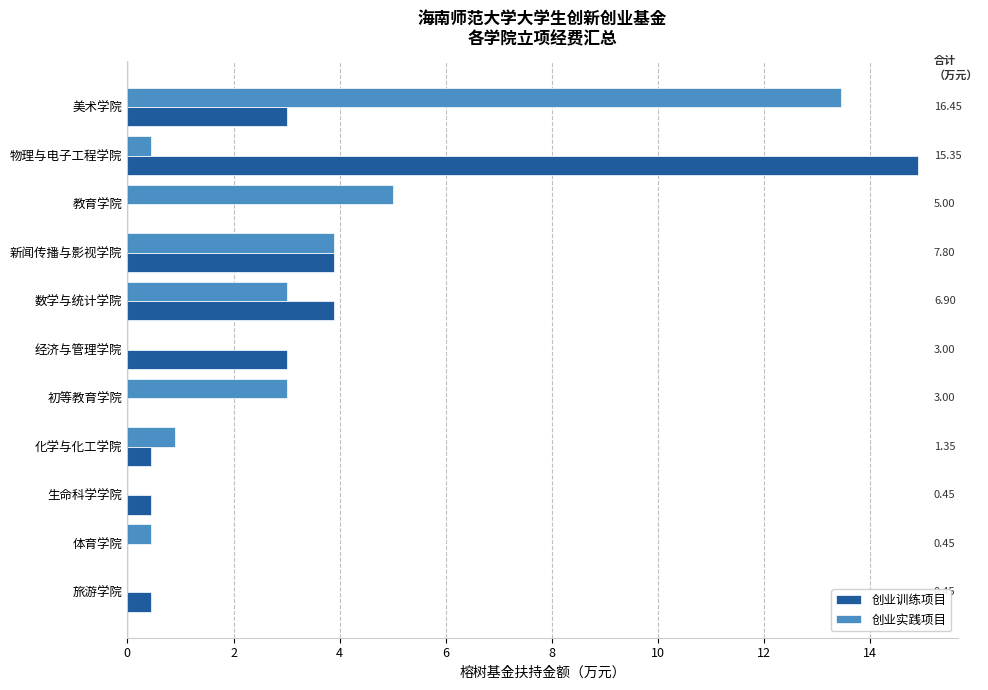

Is the value of 创业实践项目 at 美术学院 greater than the value of 创业训练项目 at 美术学院?

Yes